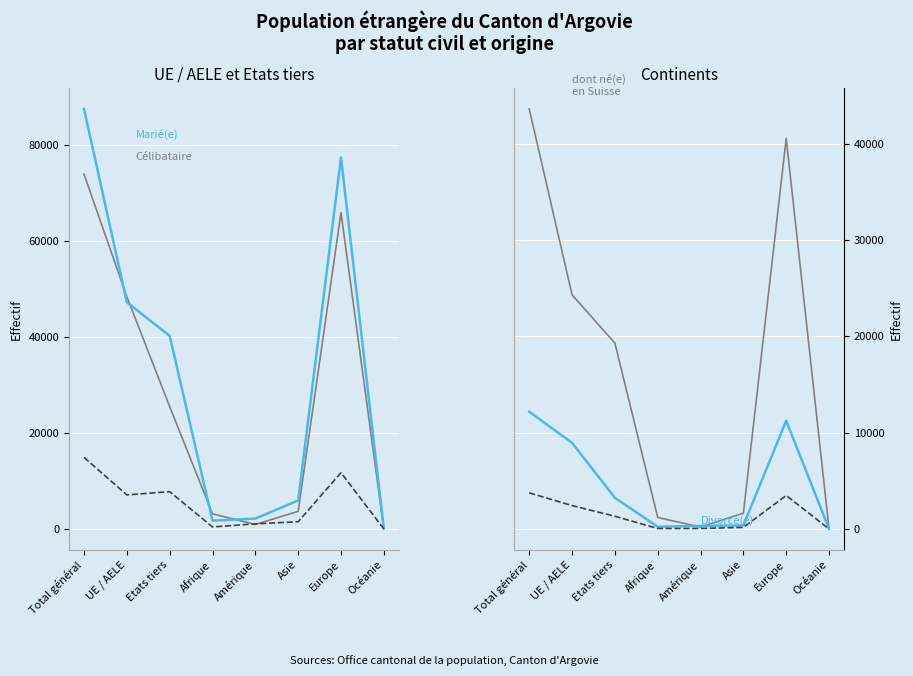

True or false: Dont marié(e) avec un(e) suisse(esse) has a value of 1108 at Amérique.

True